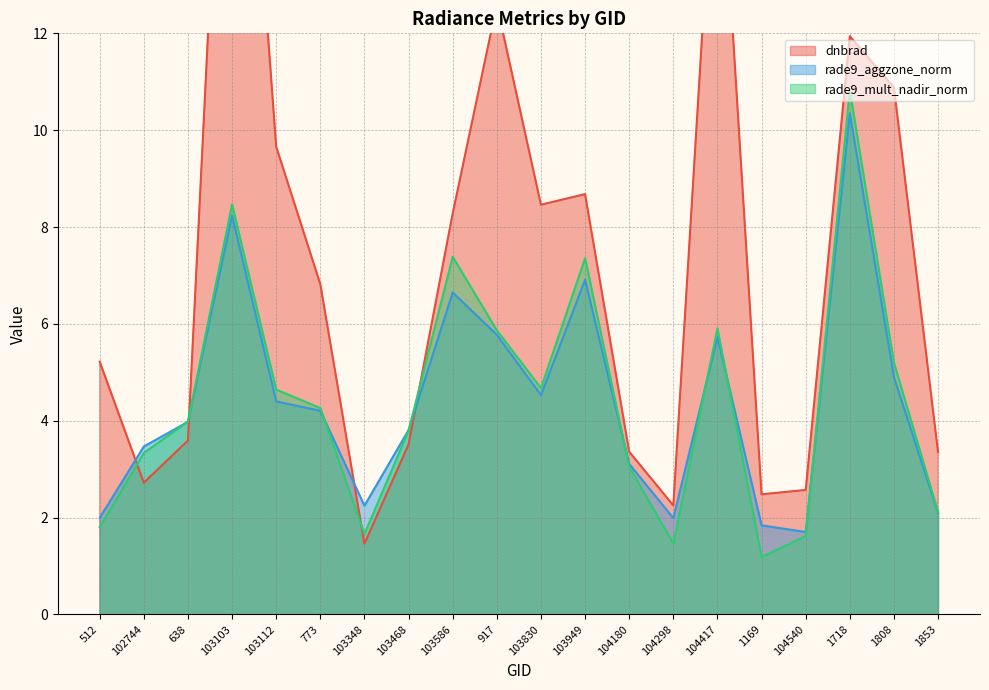

Reading left to right, transcribe all the data shown in this chart.

dnbrad: 5.2	2.7	3.6	22.1	9.7	6.8	1.5	3.5	8.3	12.6	8.5	8.7	3.4	2.2	17.1	2.5	2.6	11.9	10.9	3.4
rade9_aggzone_norm: 2.0	3.5	4.0	8.2	4.4	4.2	2.2	3.8	6.6	5.8	4.5	6.9	3.1	2.0	5.7	1.8	1.7	10.3	4.9	2.1
rade9_mult_nadir_norm: 1.8	3.3	4.0	8.5	4.6	4.3	1.7	3.8	7.4	5.9	4.7	7.4	3.0	1.5	5.9	1.2	1.6	10.8	5.2	2.1